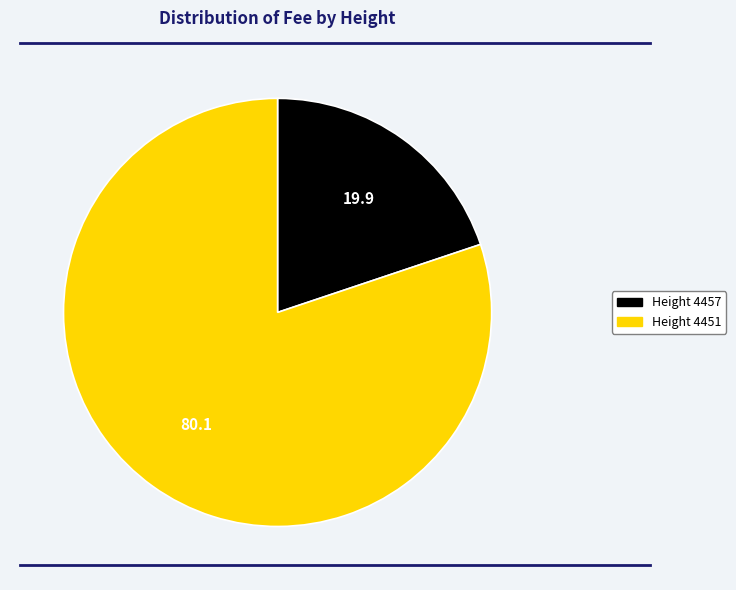

Is there a majority slice in this chart?

Yes